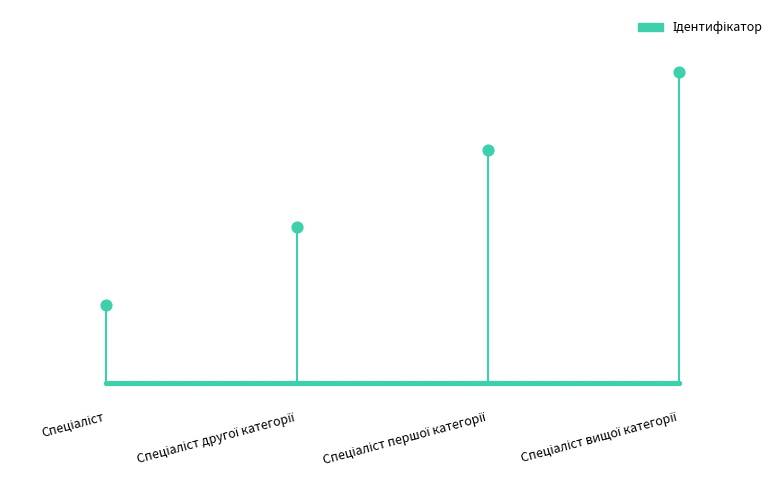

What is the change in value from Спеціаліст to Спеціаліст вищої категорії?

+3